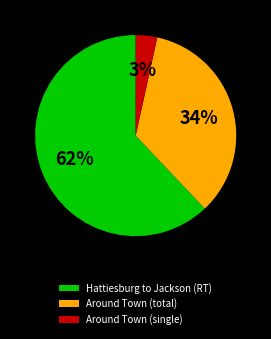

Do Around Town (single) and Around Town (total) together represent more than half of the pie?

No